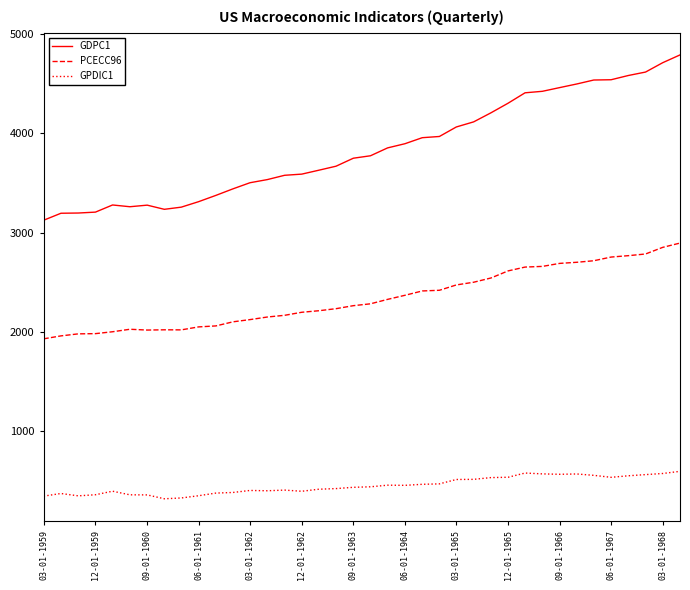

What is the difference between the maximum and minimum values in the PCECC96 series?

966.1